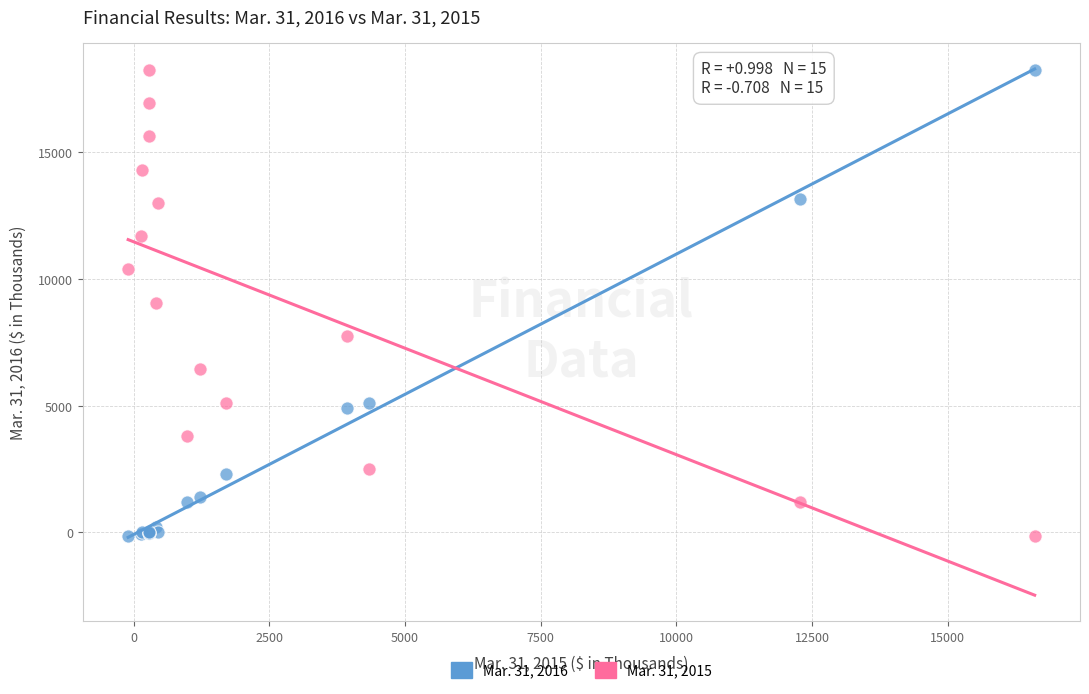

What is the X range (max minus min) for the scatter plot?

16705.0